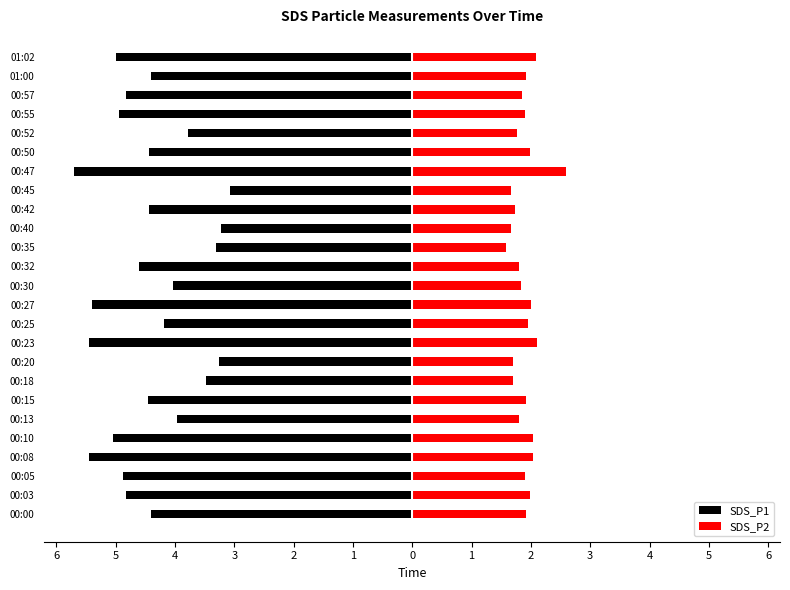

What is the difference between the maximum and minimum values in the SDS_P2 series?

1.0